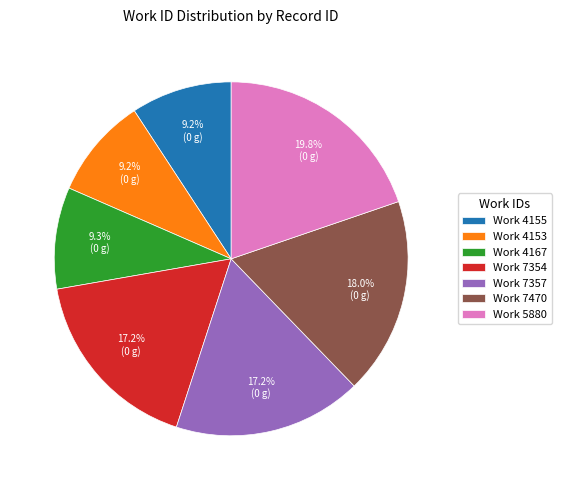

What is the ratio of the value at Work 4155 to the value at Work 4153?

1.0